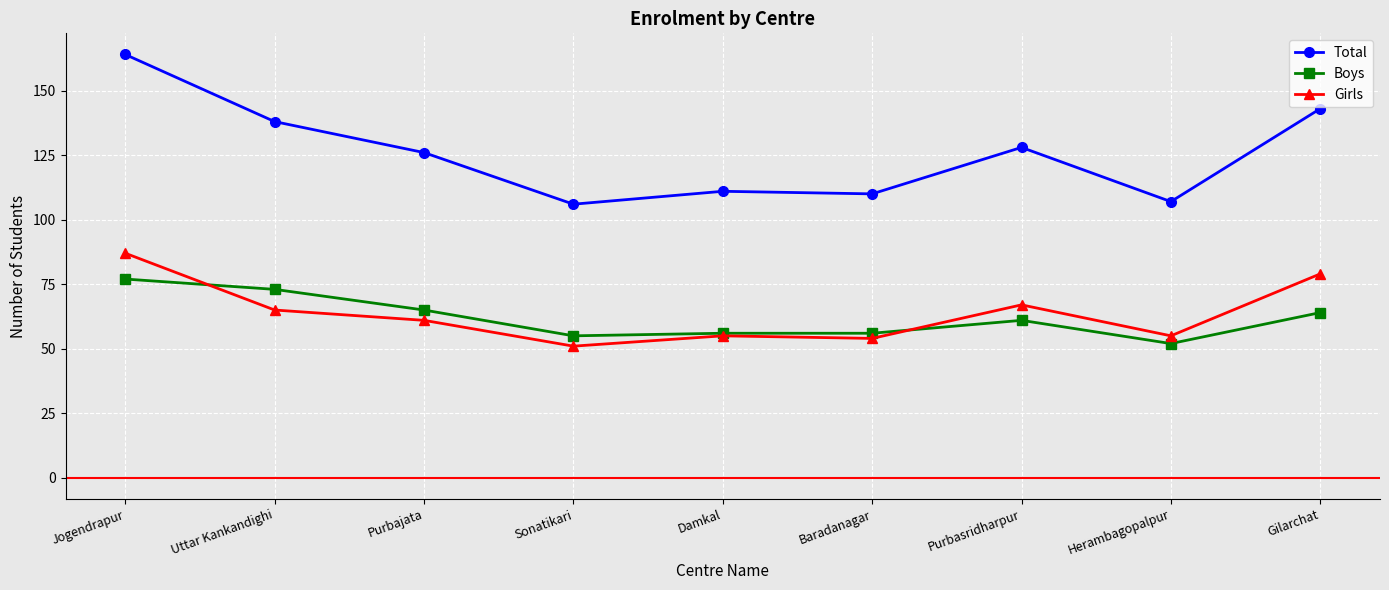

How many values in the Total series are below 126?

4